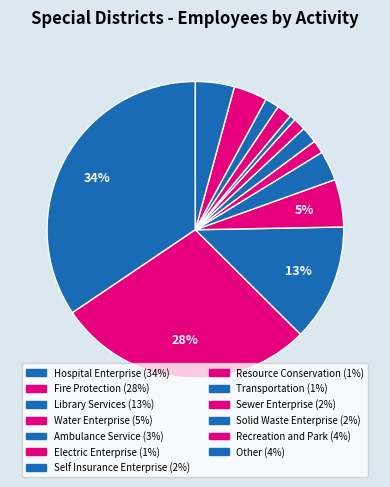

To the nearest percent, what is the average slice percentage?

8%